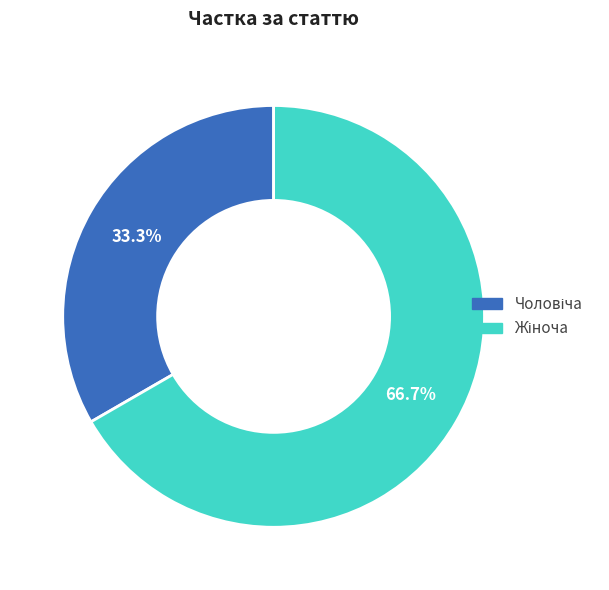

Does any single category account for the majority?

Yes